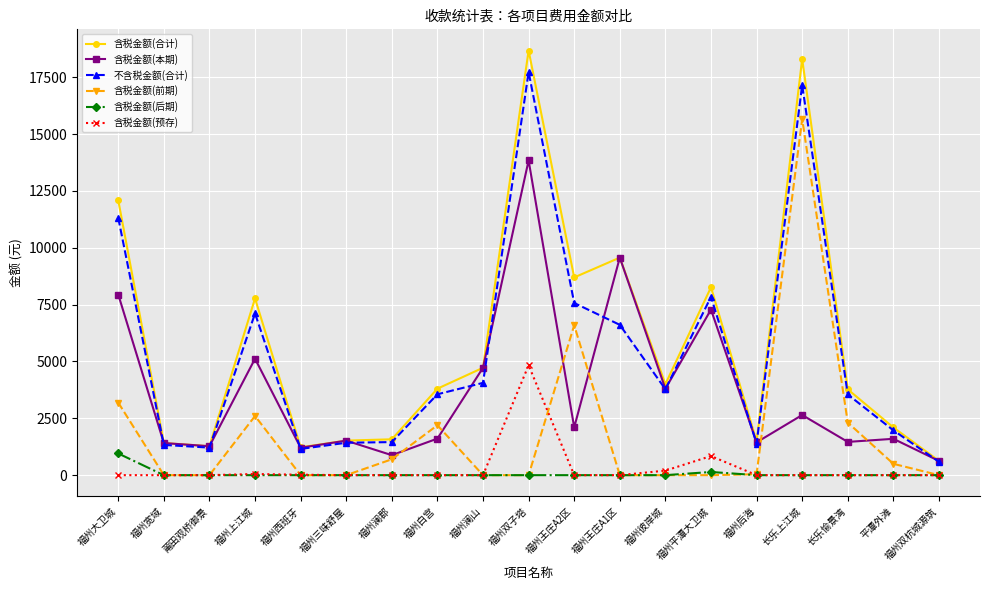

Is it true that 不含税金额(合计) equals 3776.1 at 福州彼岸城?

True